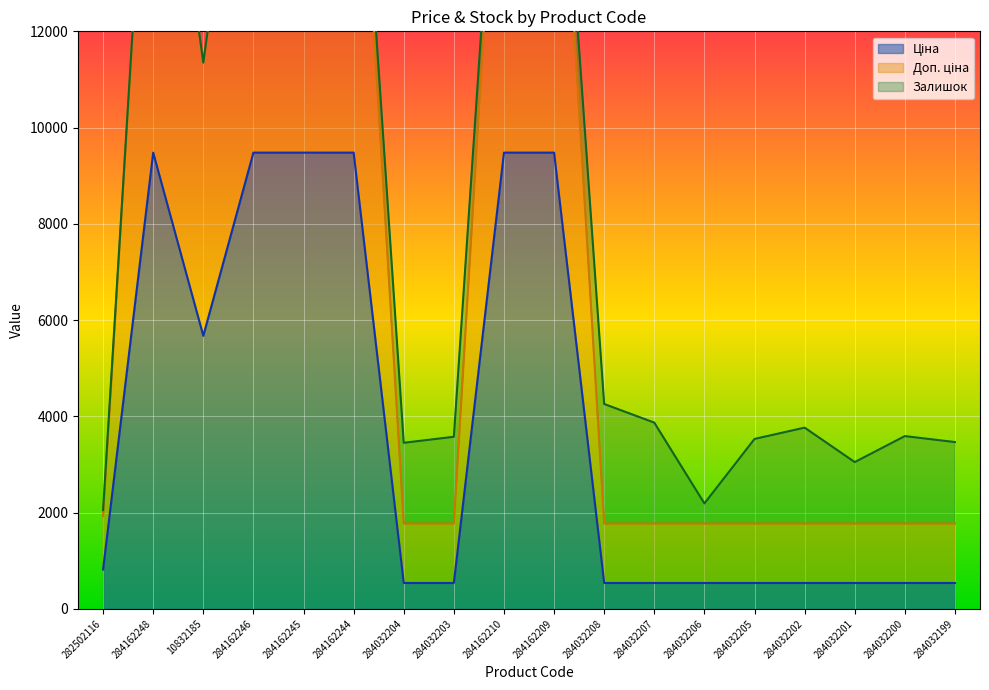

Which category has the highest value in the Доп. ціна series?

284162248